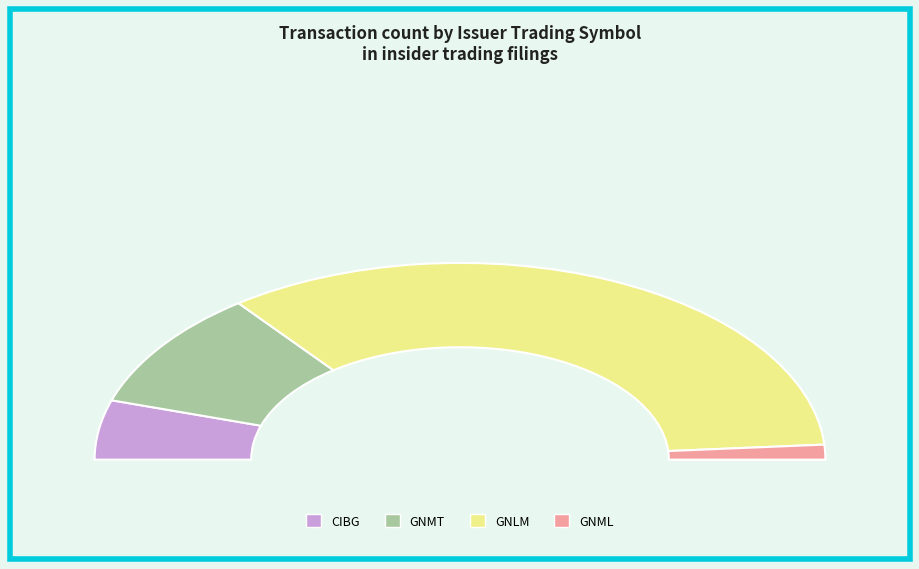

Combined, what portion of the pie is sec=20 (ind=34, GNMT) and sec=3 (ind=27)?

18.4%